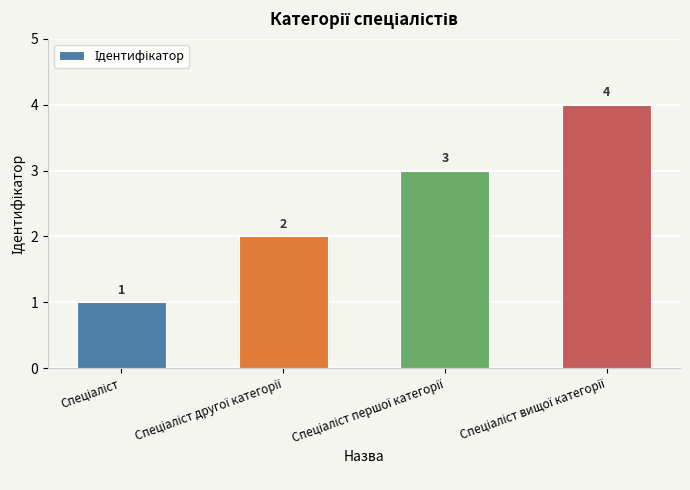

What is the value of the 4th bar from the left?

4